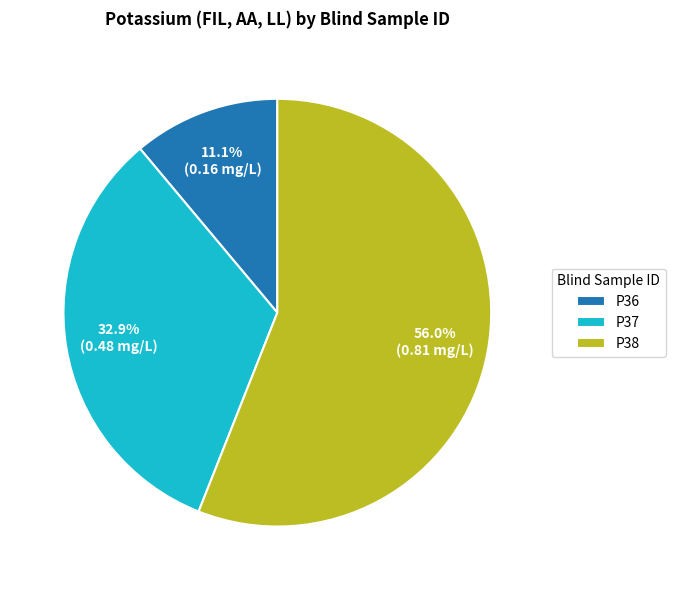

What is the largest slice in the pie chart?

P38